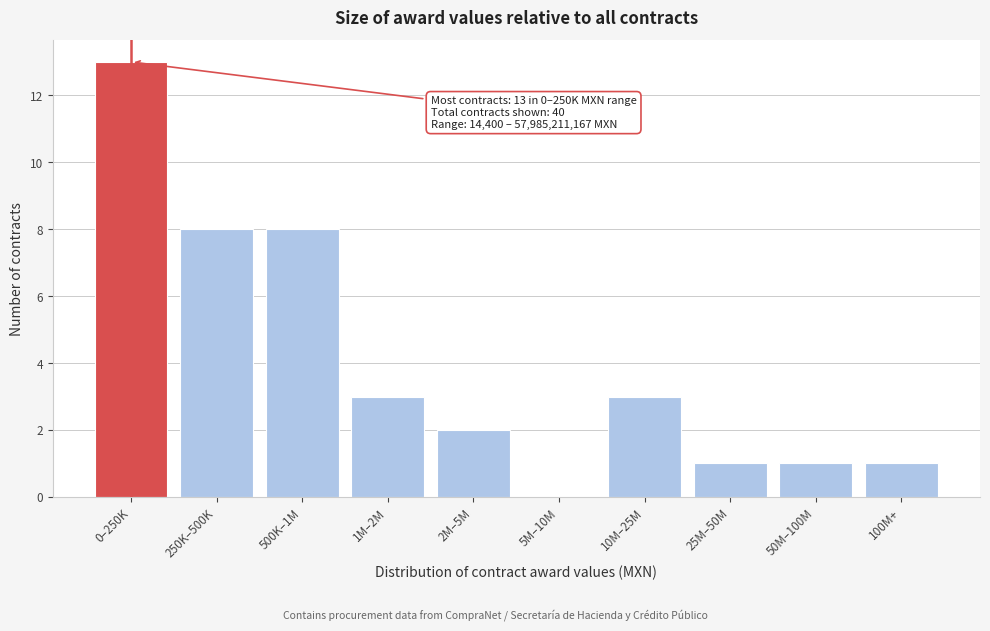

Reading left to right, list all the values displayed in this chart.

0–250K=13	250K–500K=8	500K–1M=8	1M–2M=3	2M–5M=2	5M–10M=0	10M–25M=3	25M–50M=1	50M–100M=1	100M+=1